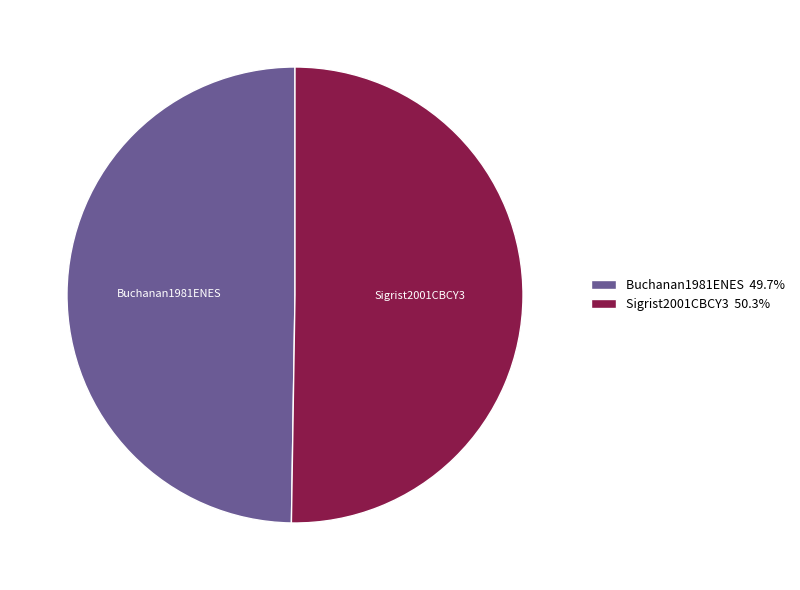

Does any single category account for the majority?

Yes